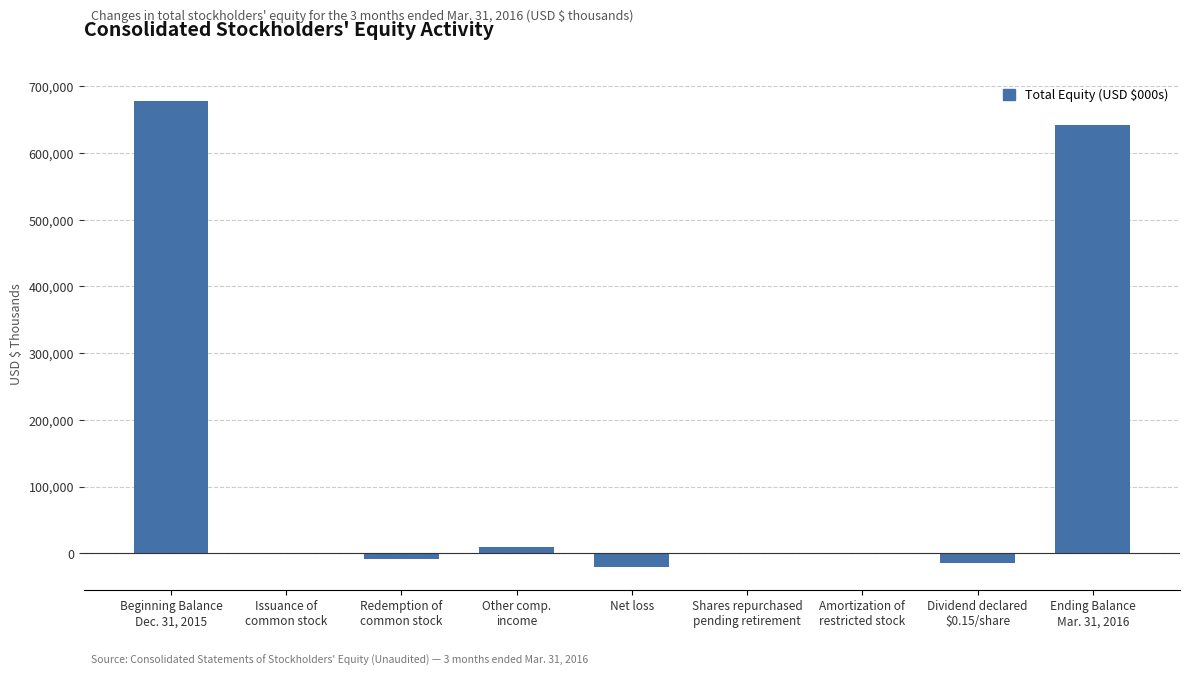

What is the maximum value shown in the chart?

678227